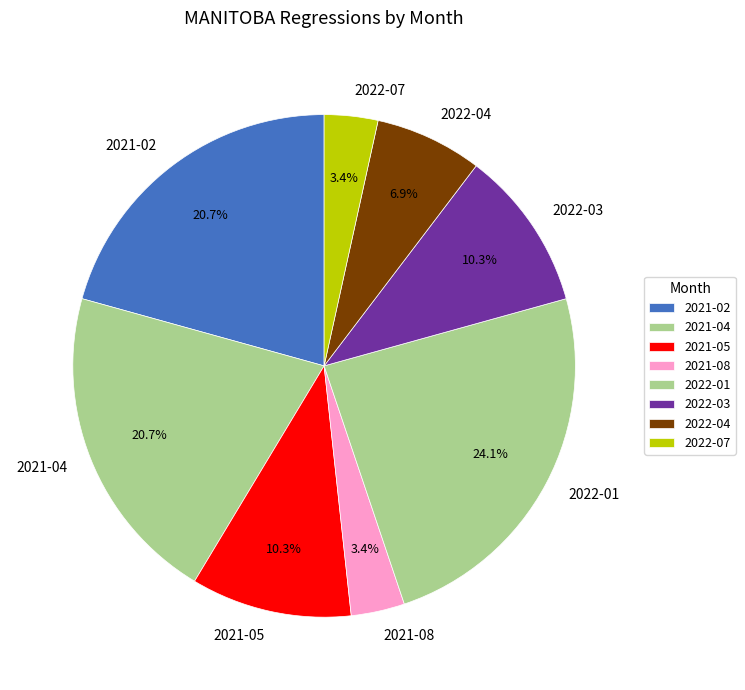

Which category has the biggest portion of the pie?

2022-01